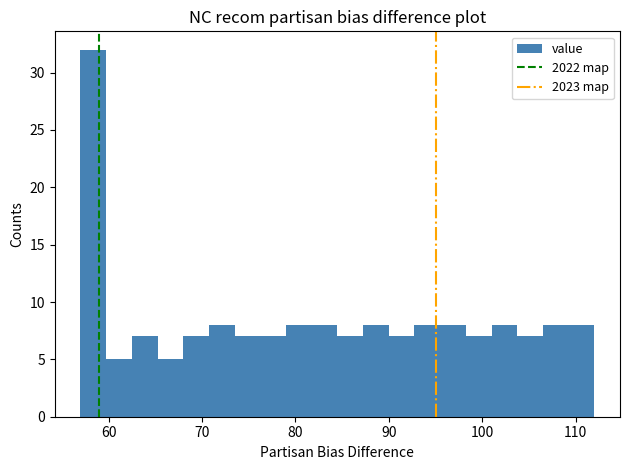

Read against the x-axis, roughly where is the centre of the tallest bar?

58